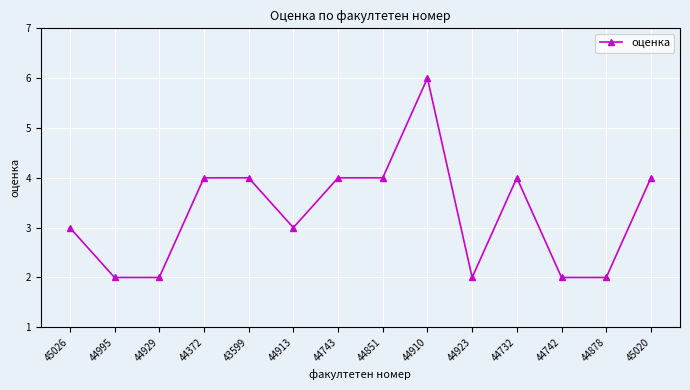

What position from the right is 44742?

3